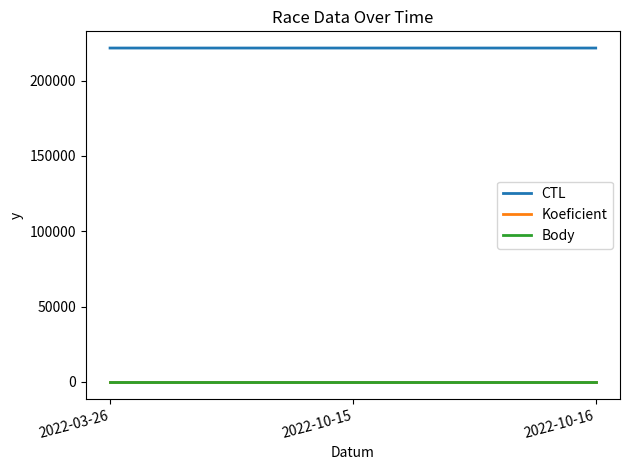

What is the maximum value shown in the chart?

221632